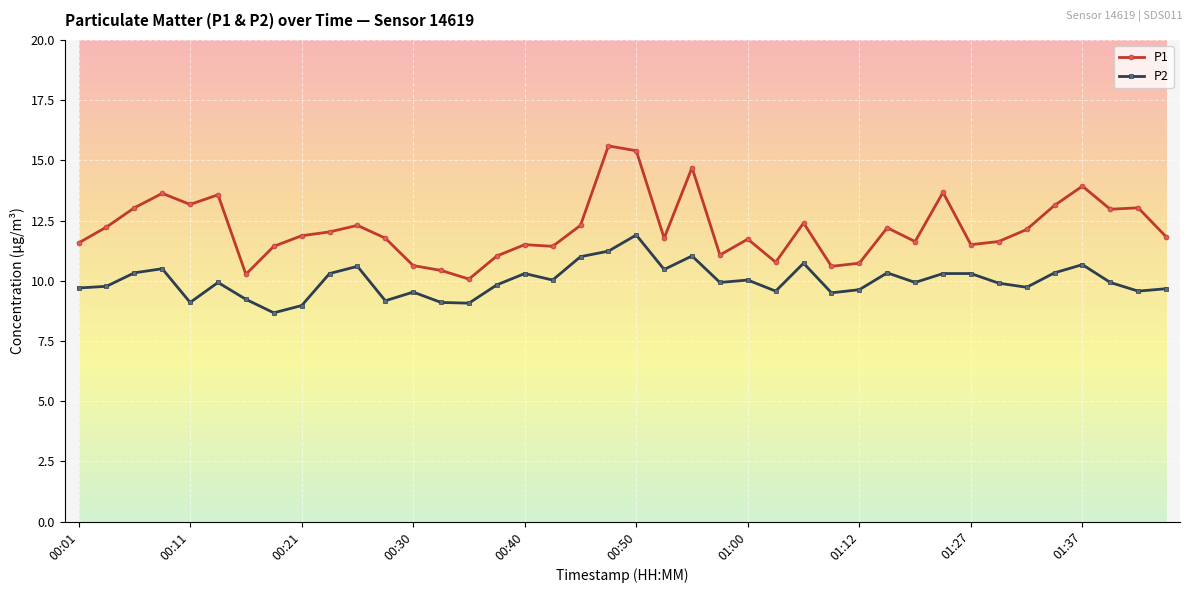

True or false: P2 and P1 intersect in this chart.

False